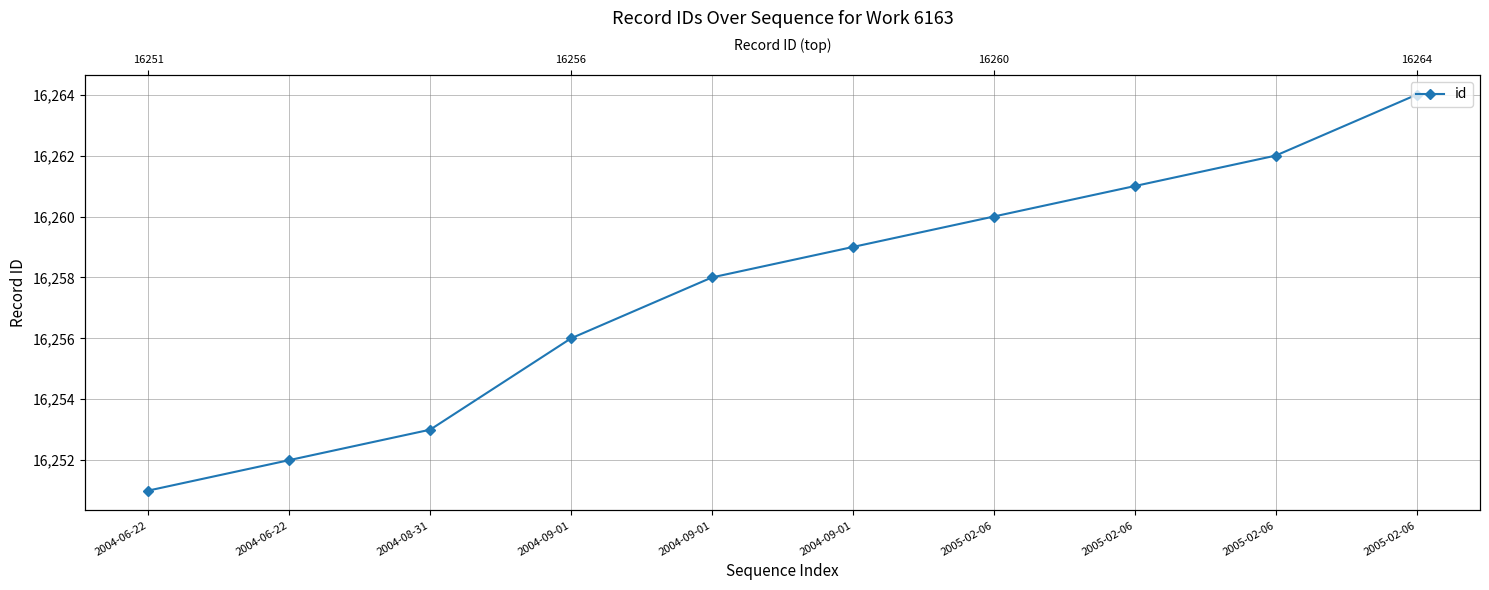

How many categories are shown in the chart?

10